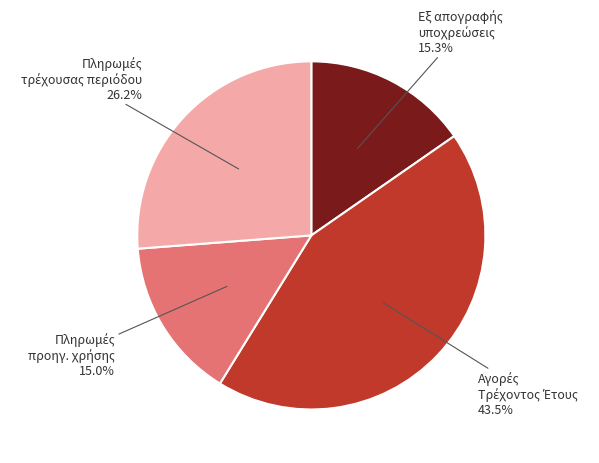

Is there a majority slice in this chart?

No